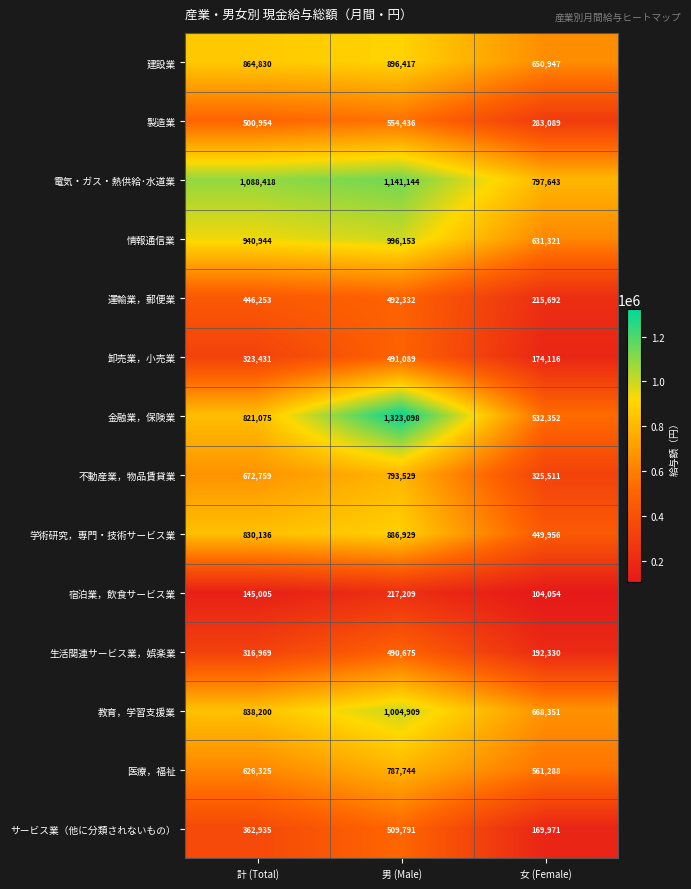

At which category is the sum across all series the highest?

男 (Male)